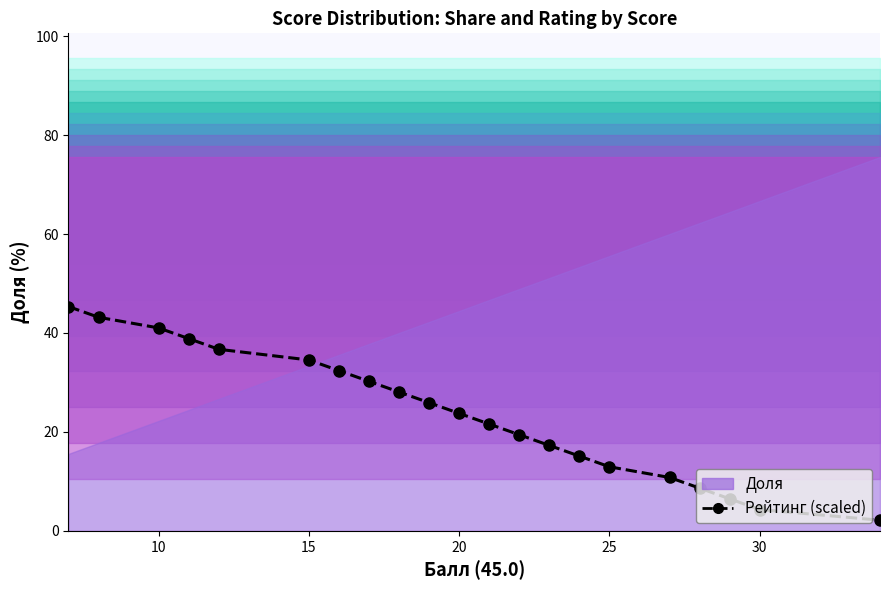

What is the minimum value shown in the chart?

2.2